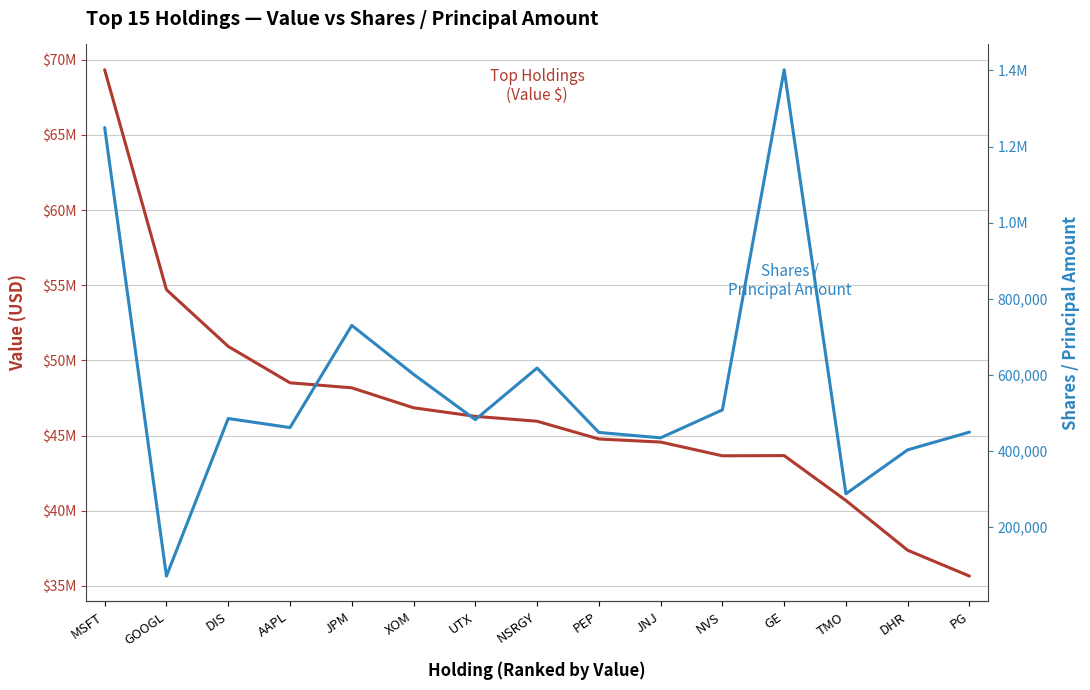

At which label does Shares / Principal Amount reach its peak?

GE